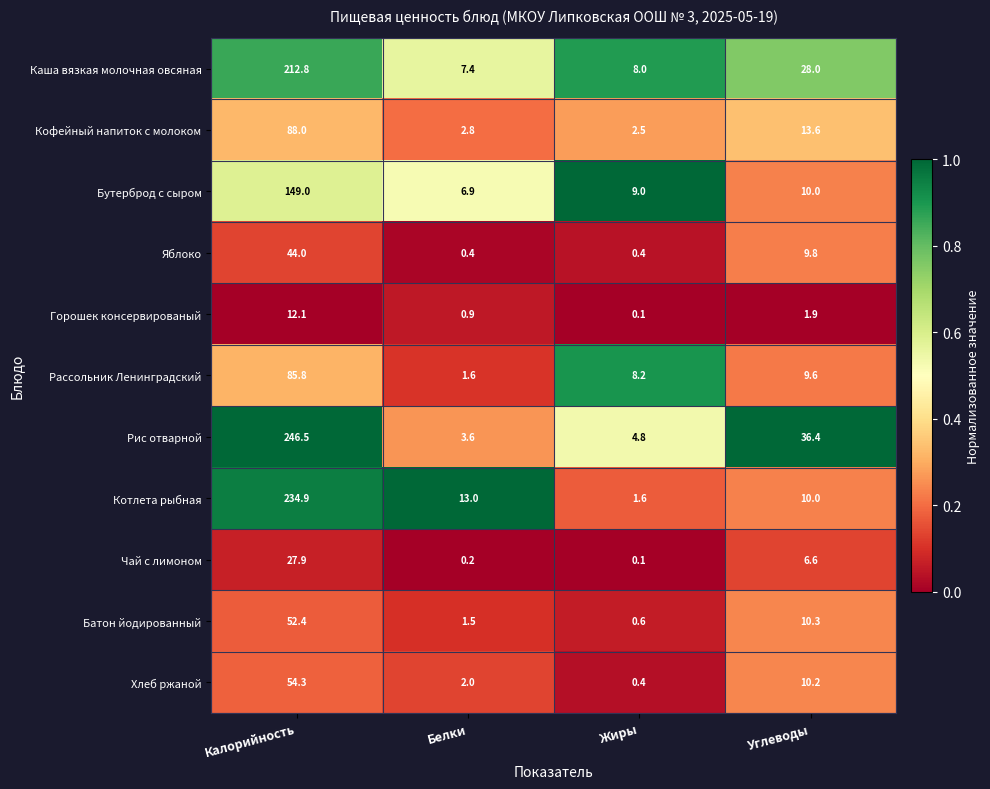

What is the total value across all series at Белки?

40.3